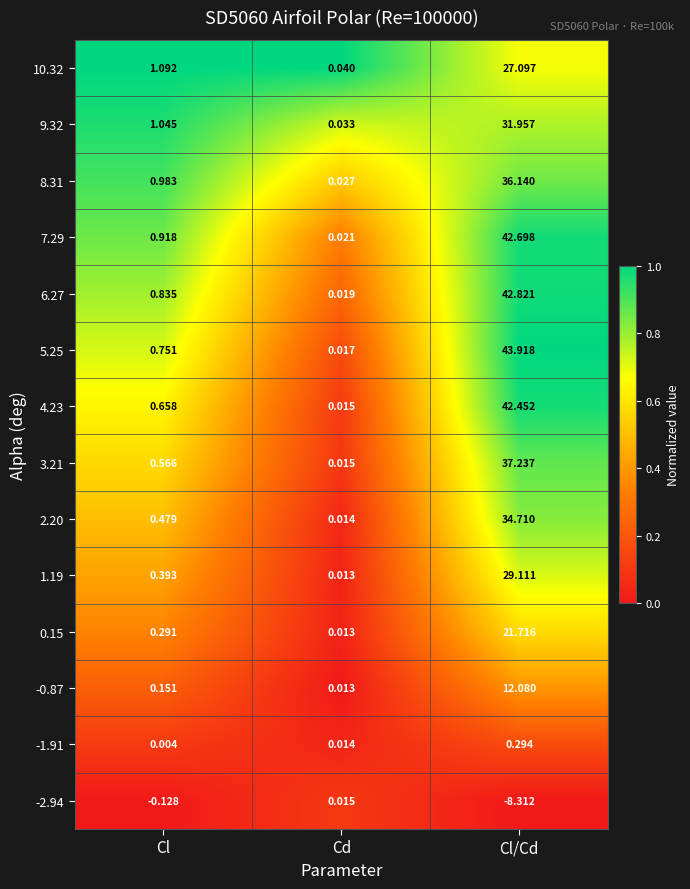

How many series are shown in this chart?

14